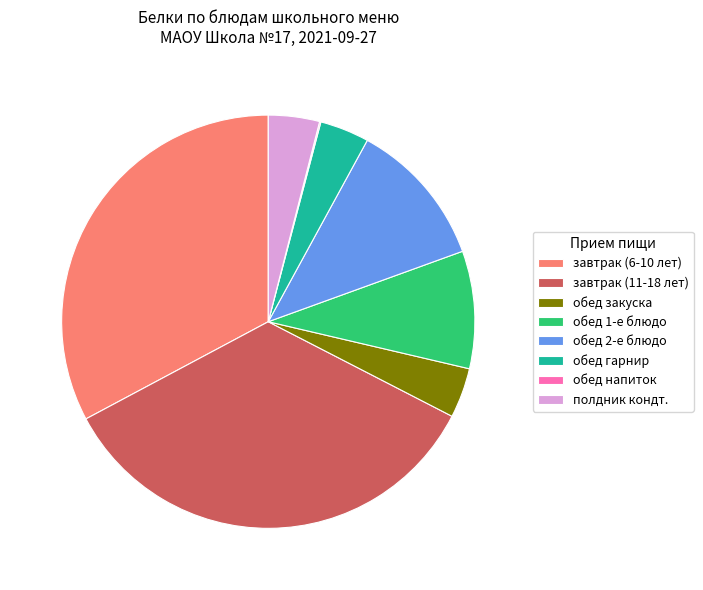

Is there a majority slice in this chart?

No